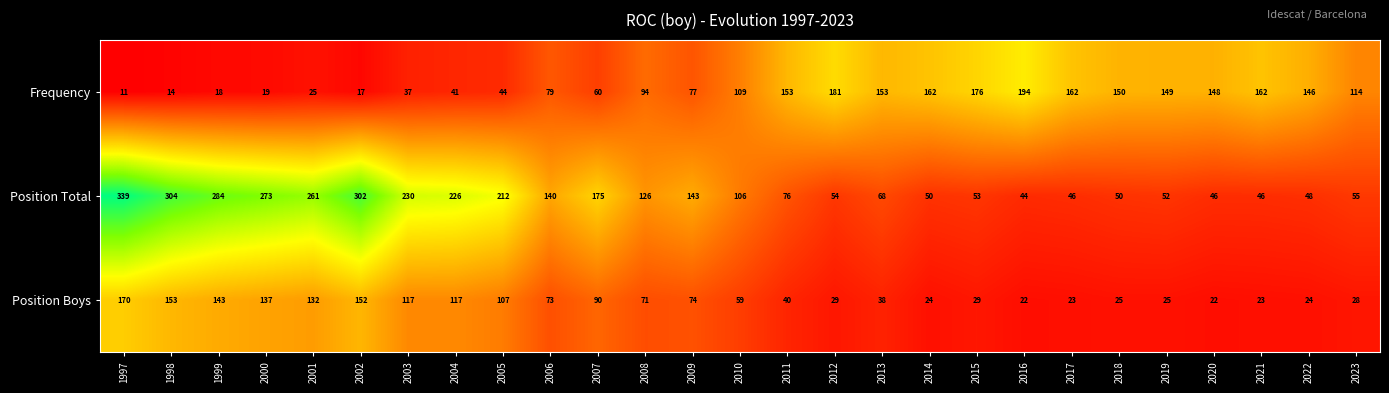

Rank the series by their average value, from lowest to highest.

Position Boys, Frequency, Position Total